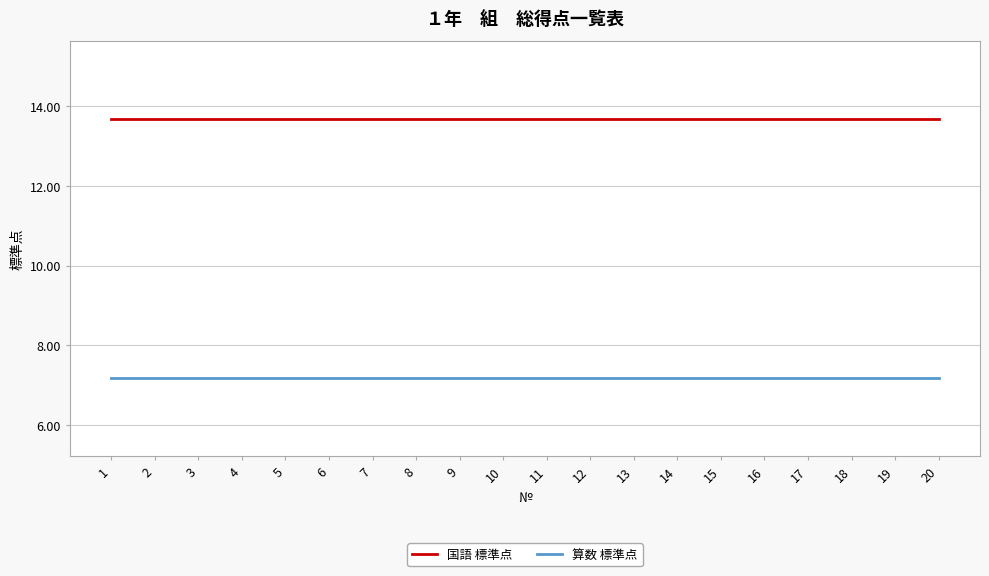

Rank the series at 6 from lowest to highest value.

算数 標準点, 国語 標準点